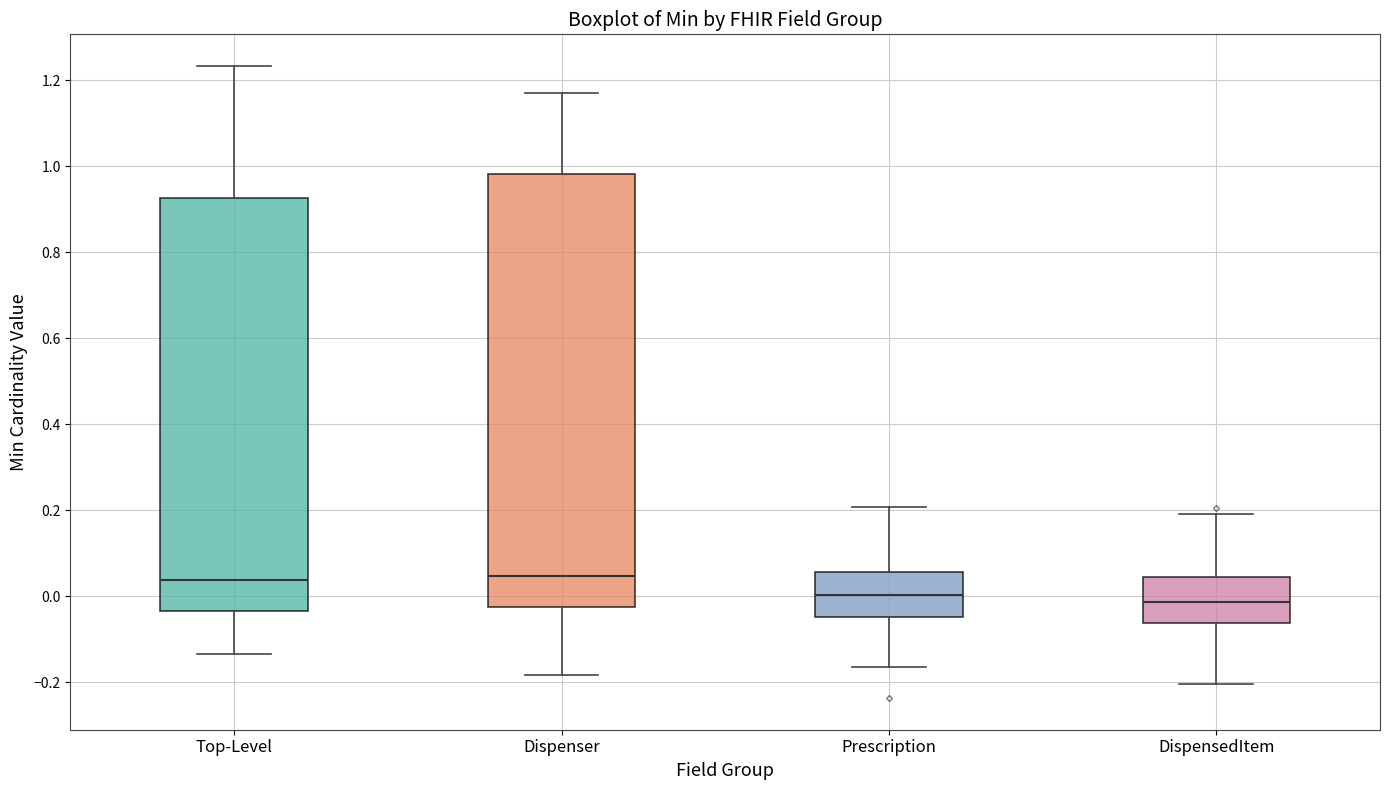

Which box is the tallest, from its lower edge to its upper edge?

Dispenser